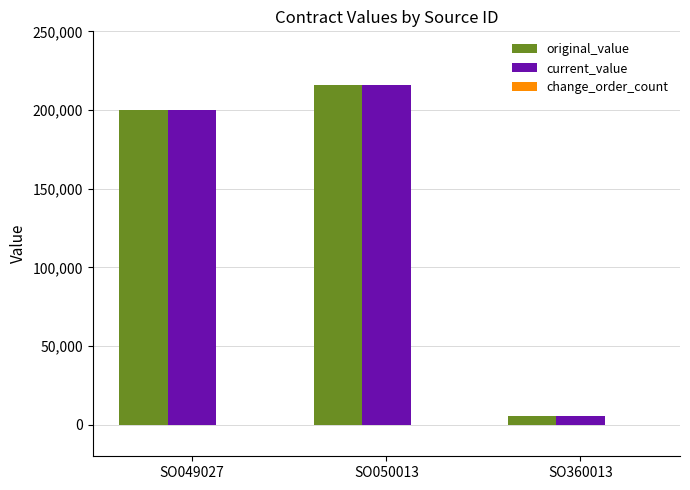

List the labels in order of current_value value, smallest first.

SO360013, SO049027, SO050013